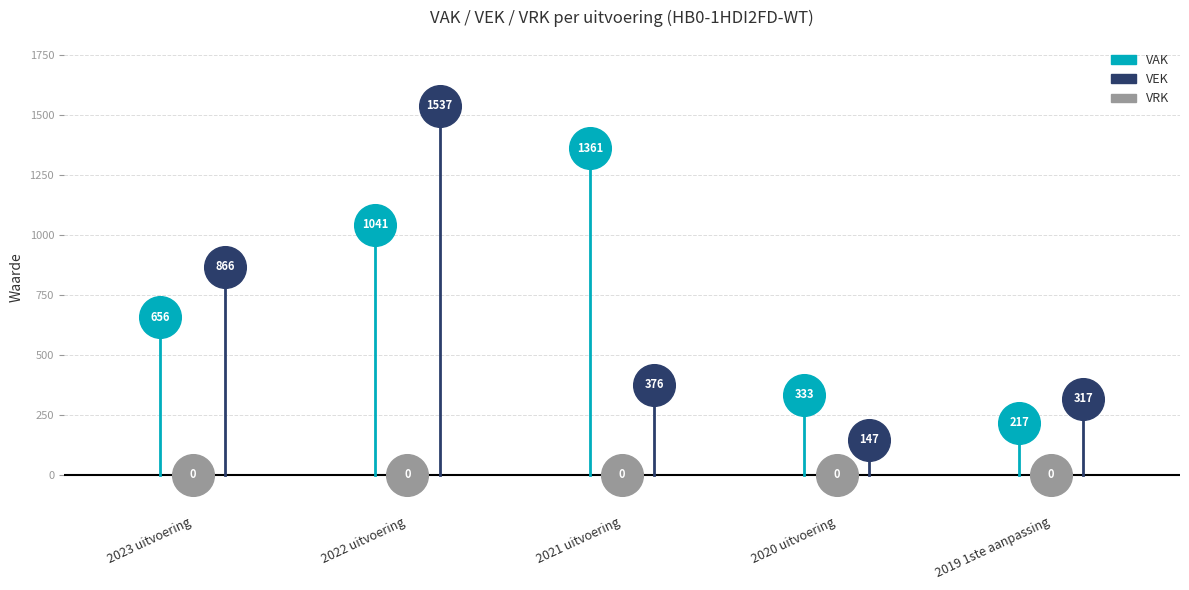

Which series reaches the maximum Y coordinate?

VEK